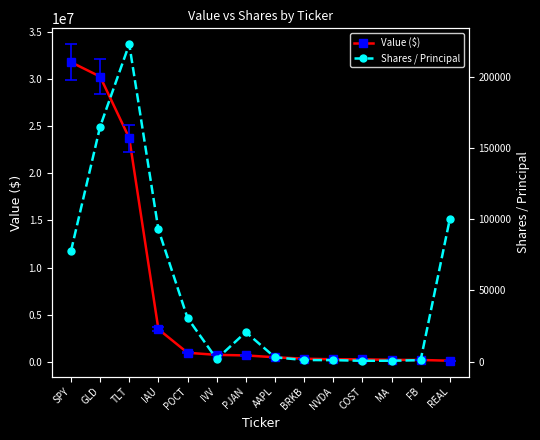

At which category does the chart reach its minimum across all series?

COST